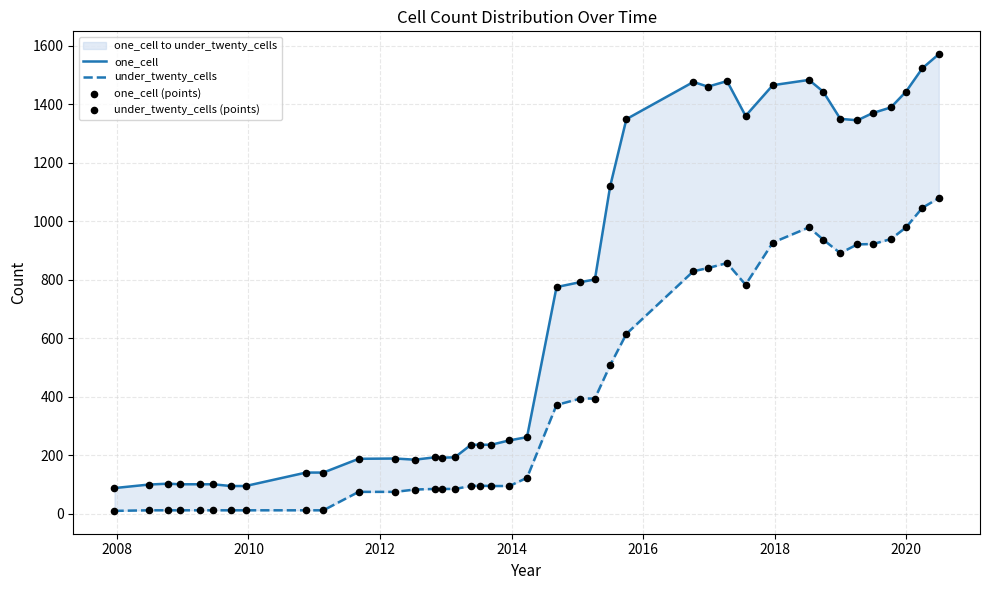

Which series has the widest spread of Y values?

one_cell